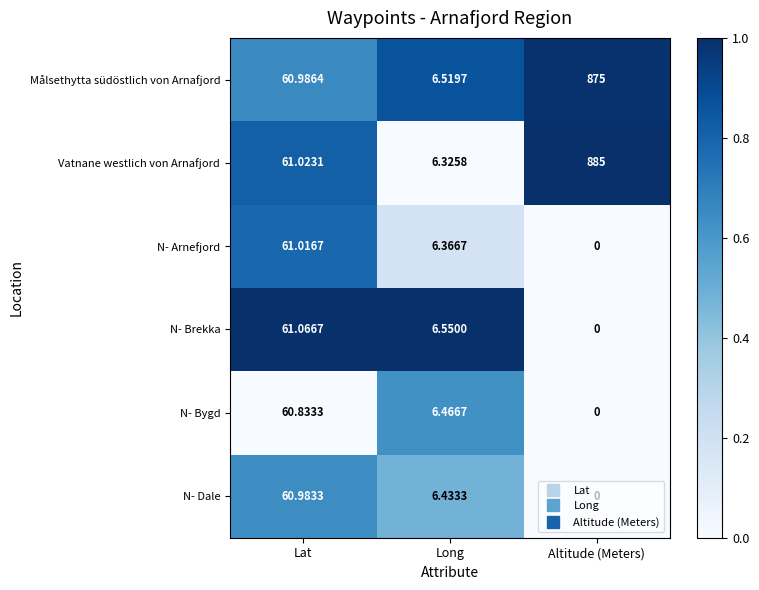

Between Lat and Altitude (Meters), which series saw the biggest shift?

Vatnane westlich von Arnafjord